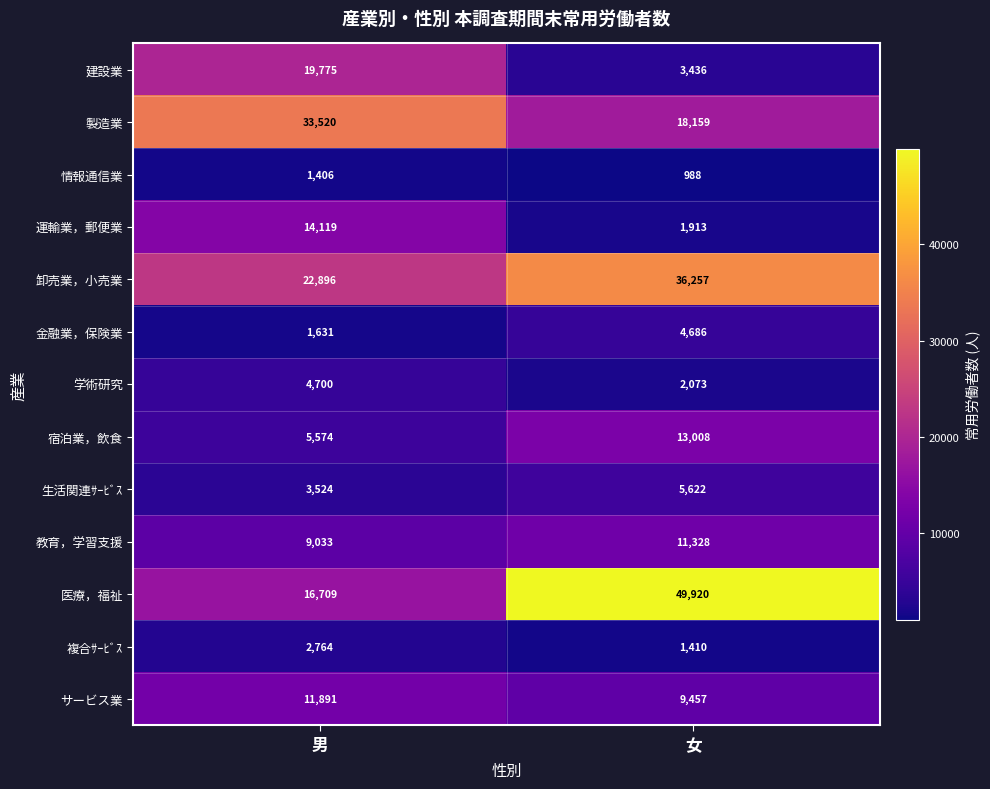

Where is 卸売業，小売業 nearest to the value 29576?

男